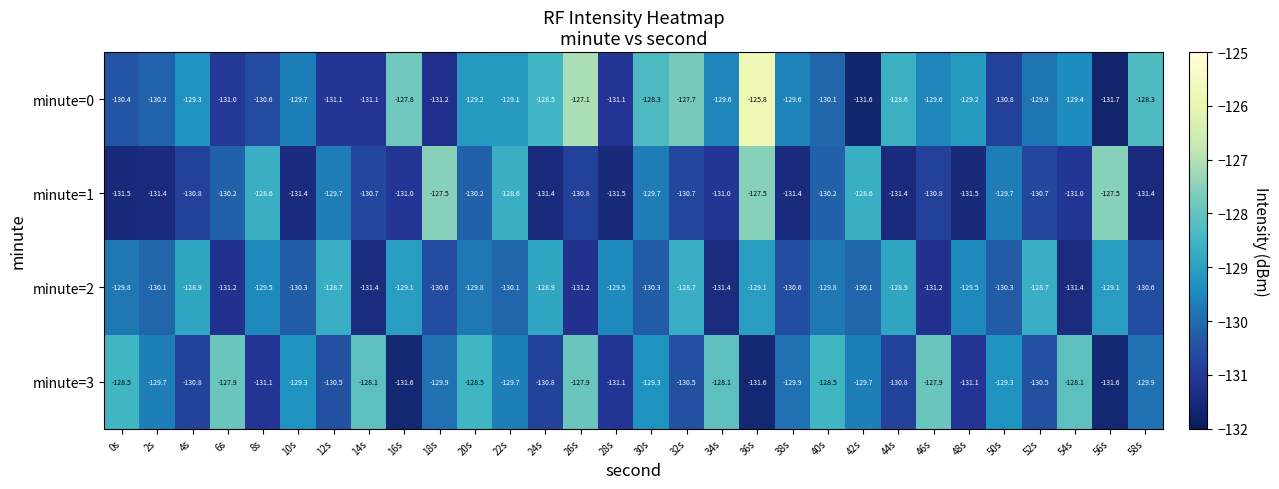

Which label corresponds to the smallest value in the chart?

56s